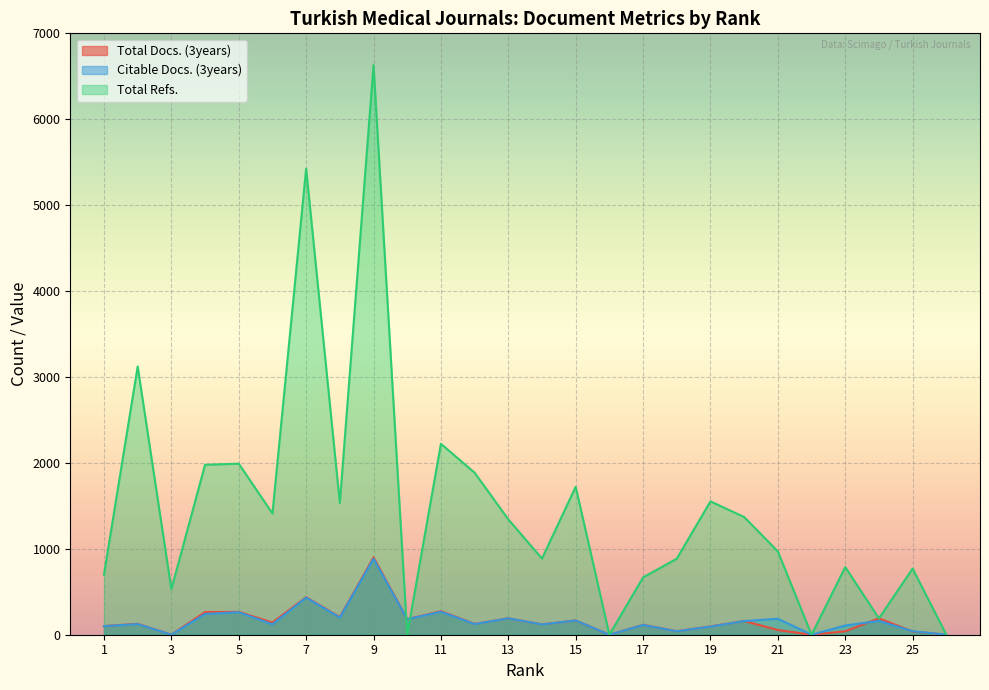

Reading left to right, list all the values displayed in this chart.

Total Docs. (3years): 1=101	2=127	3=0	4=264	5=266	6=142	7=437	8=205	9=900	10=182	11=274	12=126	13=191	14=121	15=166	16=0	17=115	18=41	19=97	20=160	21=55	22=0	23=40	24=191	25=38	26=0
Citable Docs. (3years): 1=100	2=124	3=0	4=242	5=262	6=121	7=432	8=200	9=884	10=181	11=267	12=124	13=191	14=120	15=166	16=0	17=113	18=40	19=95	20=159	21=186	22=0	23=107	24=161	25=41	26=0
Total Refs.: 1=699	2=3122	3=529	4=1978	5=1991	6=1411	7=5424	8=1533	9=6629	10=0	11=2222	12=1886	13=1343	14=886	15=1722	16=0	17=667	18=885	19=1552	20=1370	21=970	22=0	23=787	24=190	25=770	26=0